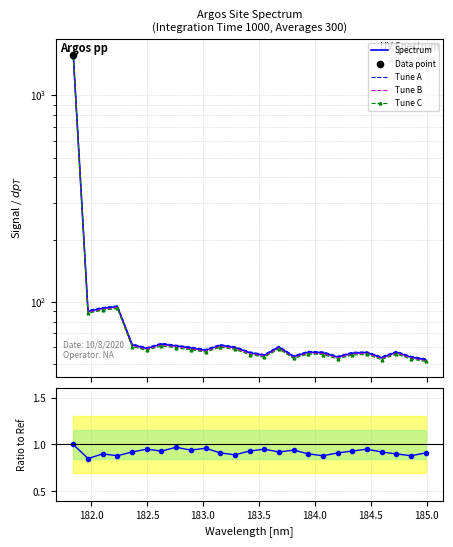

At how many categories does at least one series exceed 27?

25